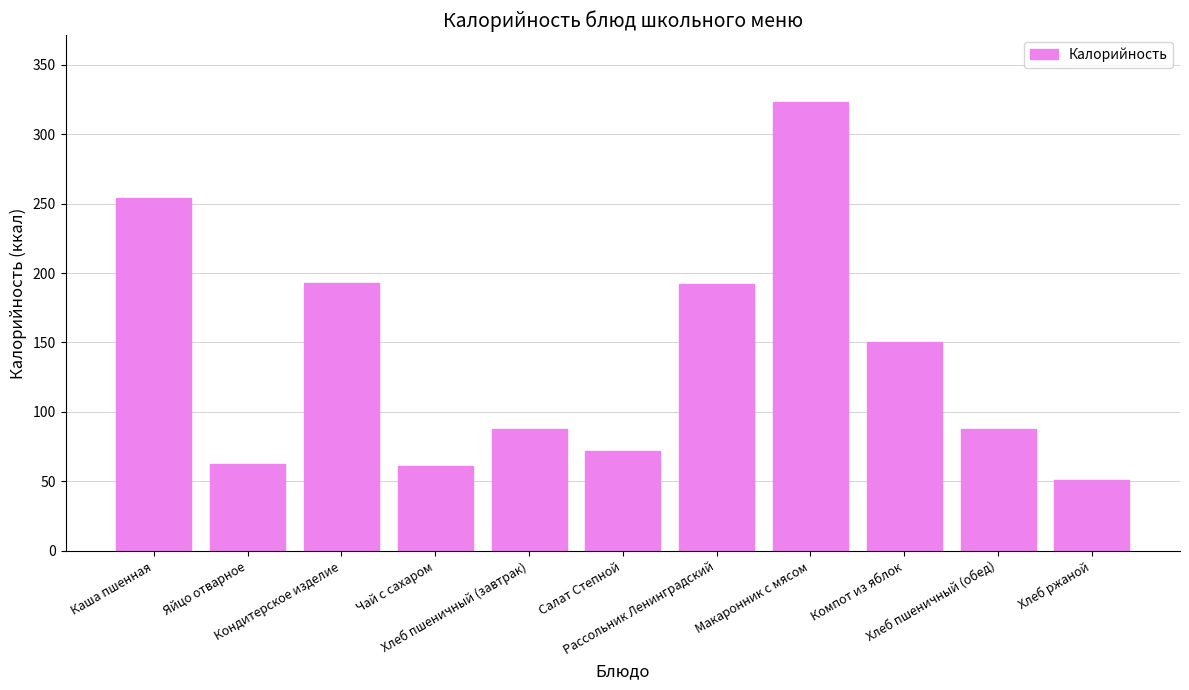

What is the greatest value displayed?

322.8